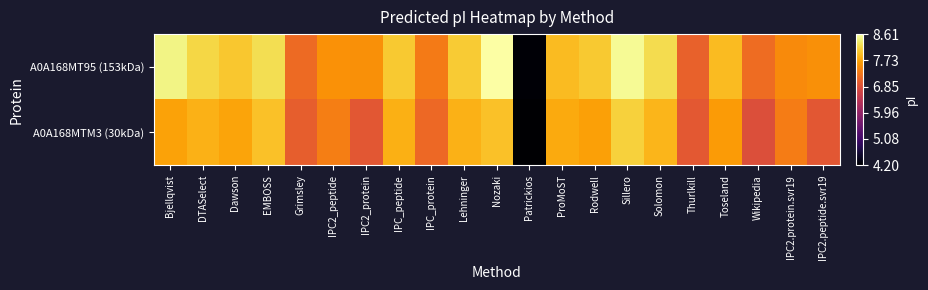

Between Solomon and IPC2_protein, which is larger?

Solomon